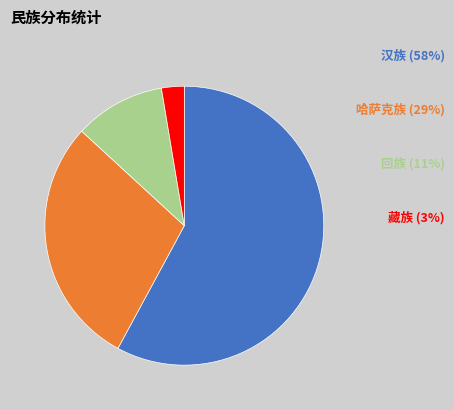

Is there any slice that represents more than half of the pie?

Yes